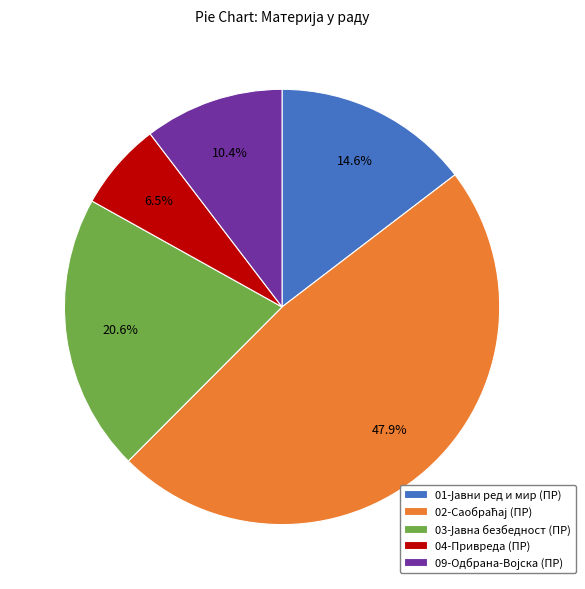

What is the smallest slice in the pie chart?

04-Привреда (ПР)